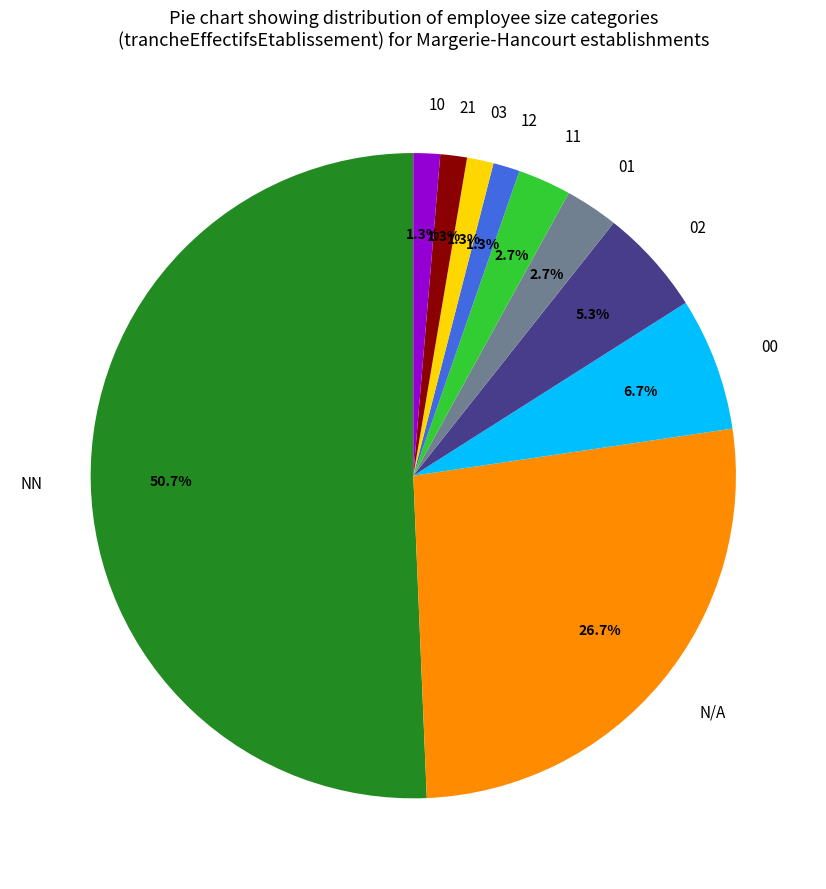

Does 21 represent more than half of the total?

No